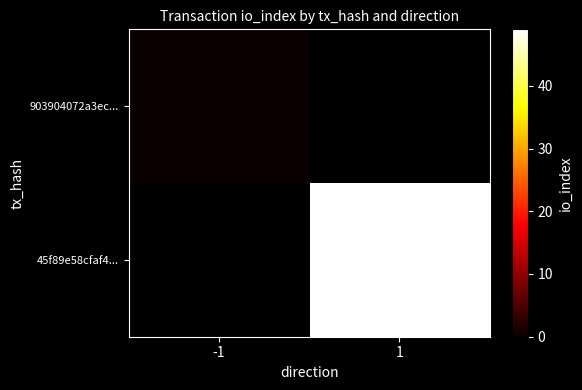

Rank the series at -1 from highest to lowest value.

903904072a3ec..., 45f89e58cfaf4...